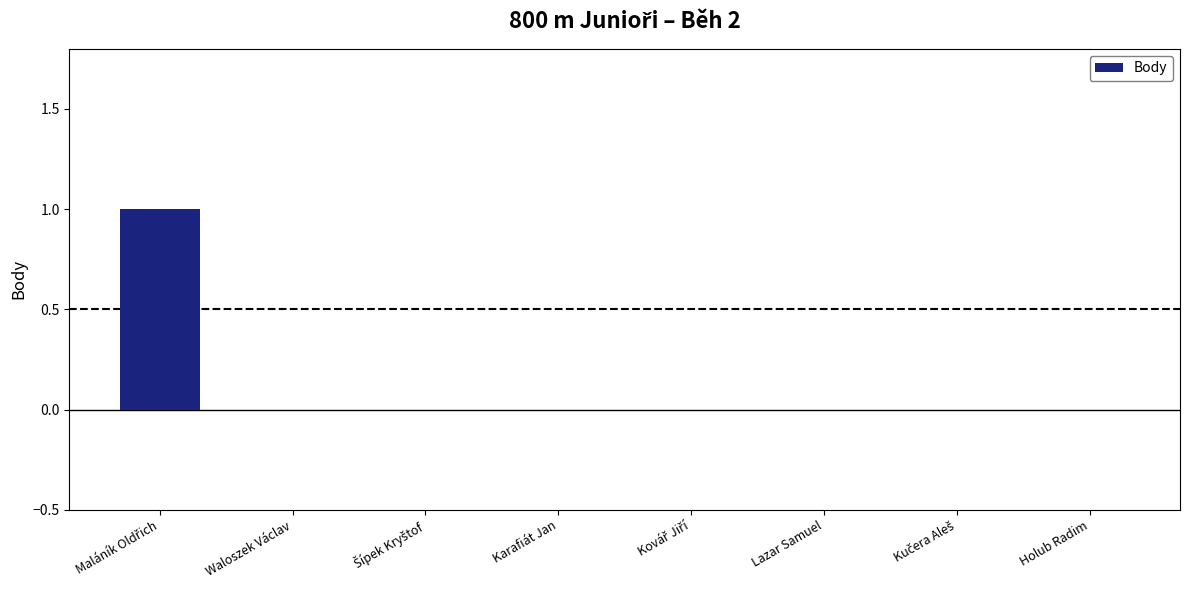

Reading right to left, what are all the values shown in this chart?

0	0	0	0	0	0	0	1